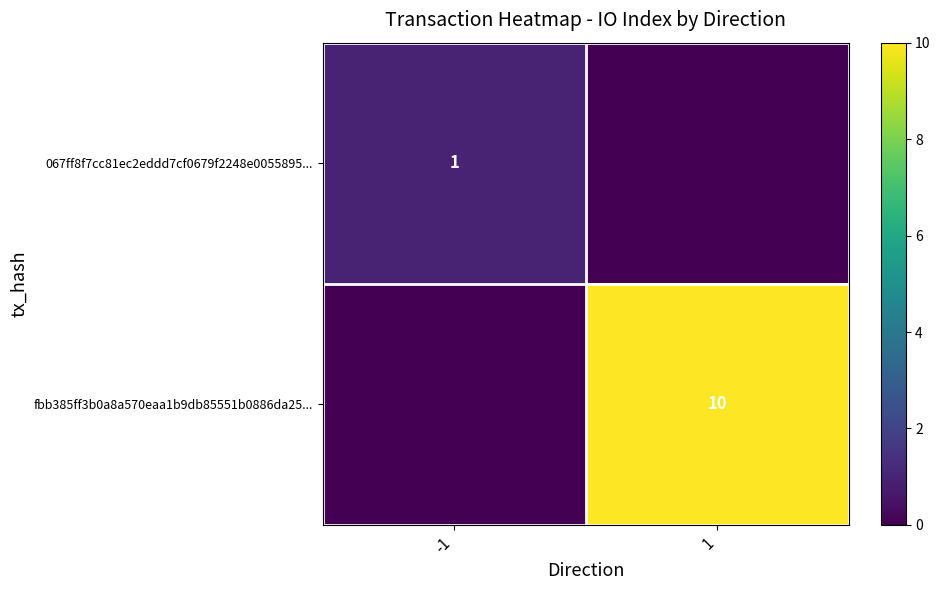

Is it true that 067ff8f7cc81ec2eddd7cf0679f2248e0055895... equals 2 at -1?

False